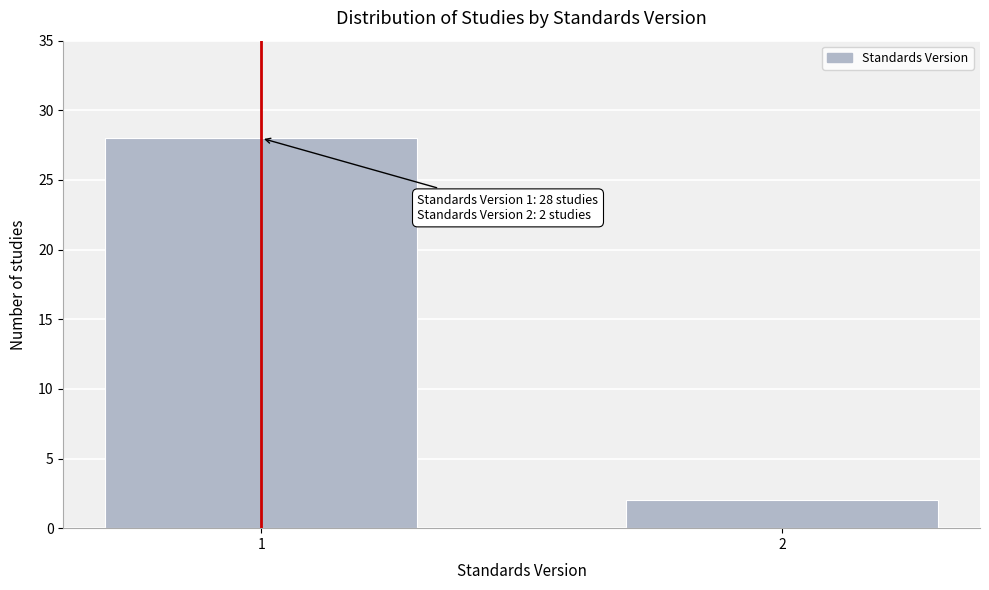

Reading left to right, what are all the values shown in this chart?

28	2